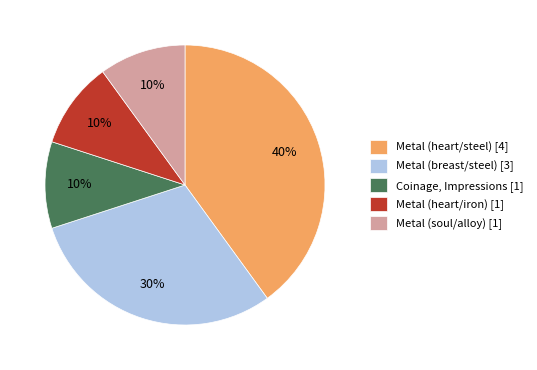

To the nearest percent, what is the average slice percentage?

20%